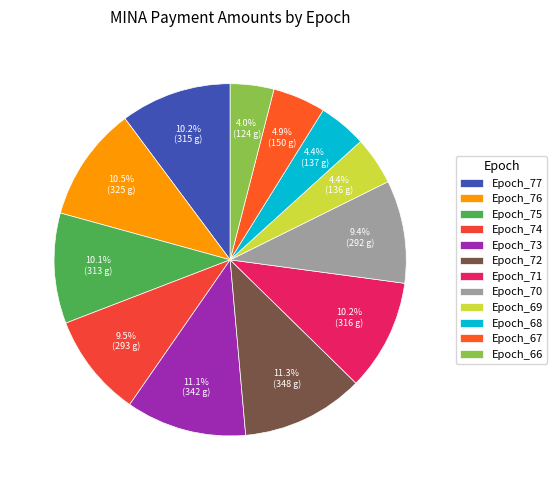

What is the smallest slice in the pie chart?

Epoch_66